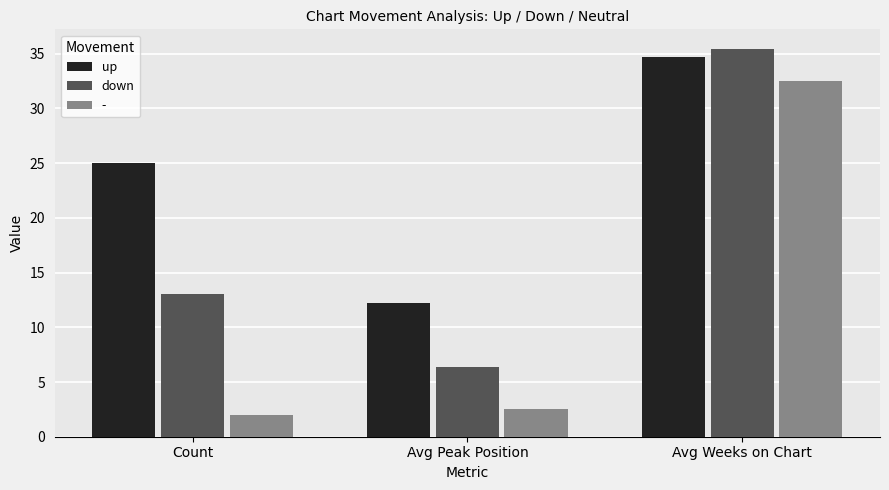

Rank the series by their average value, from lowest to highest.

-, down, up